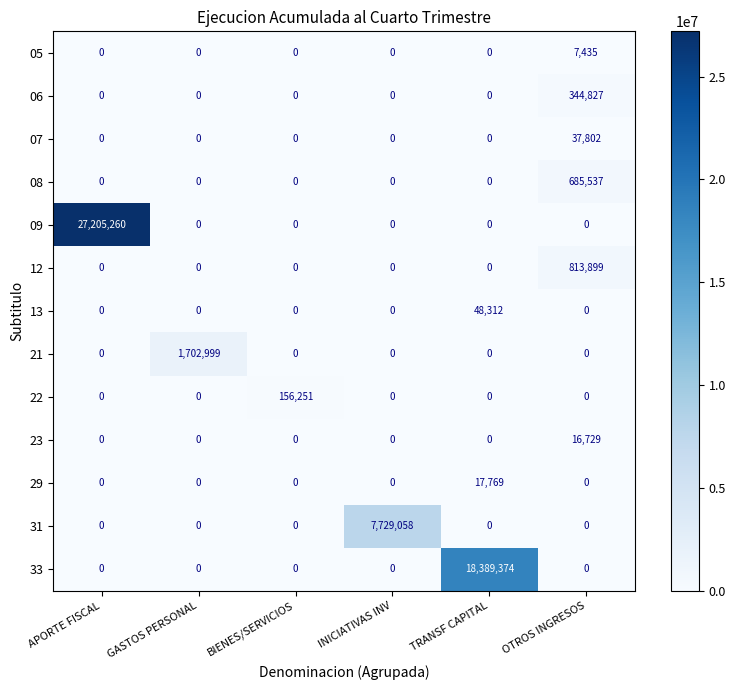

What is the greatest value displayed?

27205260